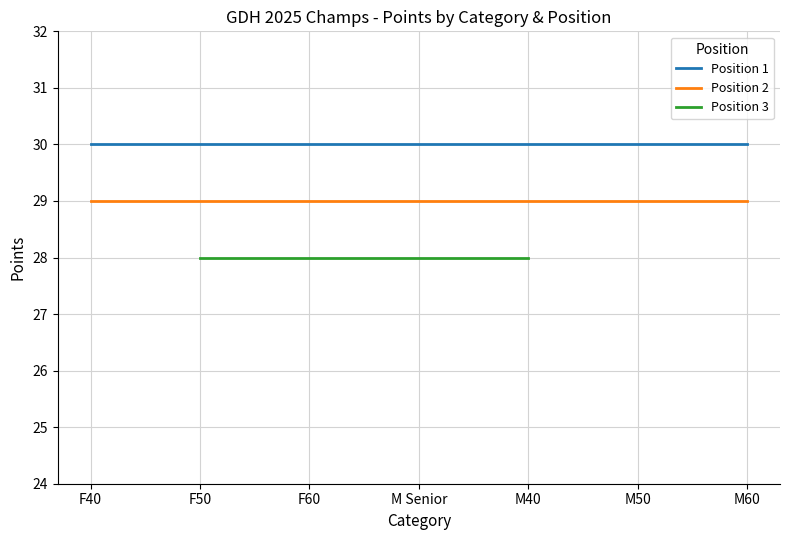

What is the approximate value of Position 2 at M60?

29